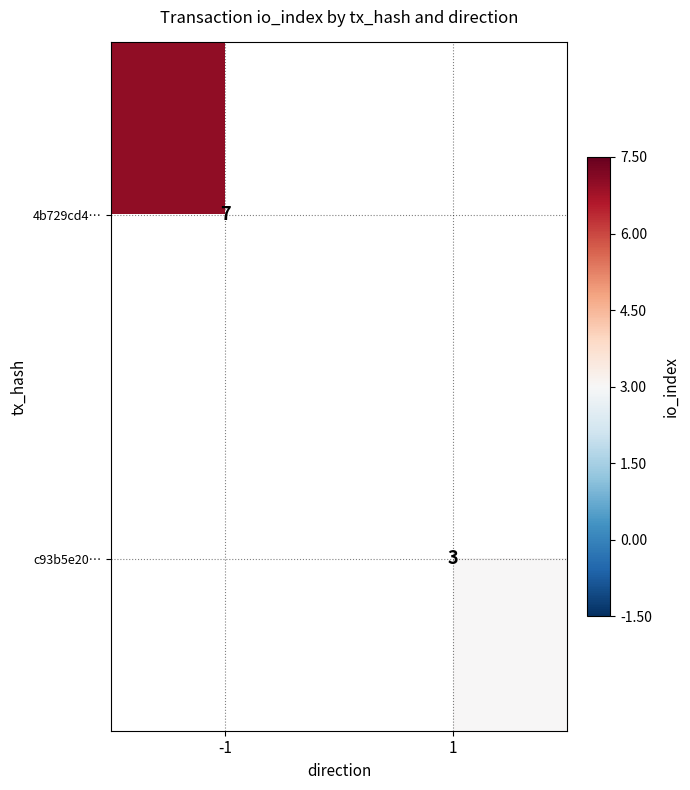

True or false: 4b729cd4… has a value of 3 at -1.

False